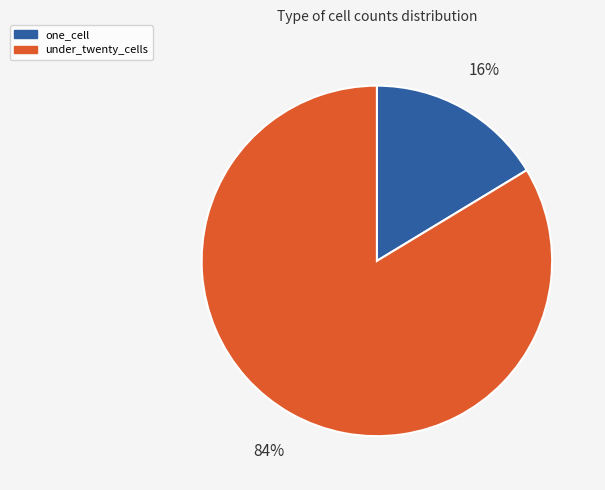

Which slice is the largest?

under_twenty_cells